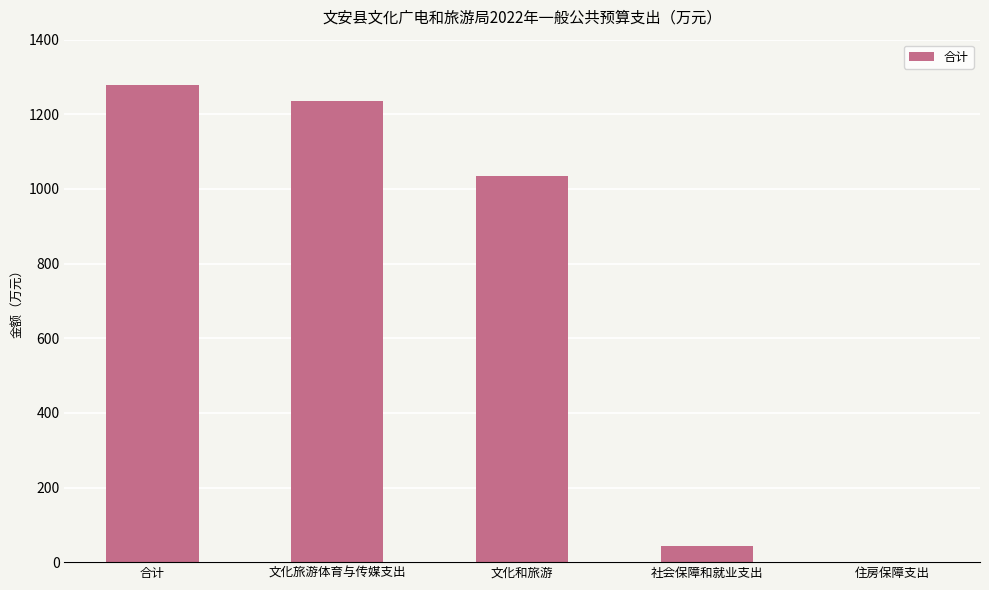

Reading right to left, transcribe all the data shown in this chart.

住房保障支出=0.4	社会保障和就业支出=43.2	文化和旅游=1036.0	文化旅游体育与传媒支出=1235.3	合计=1279.0